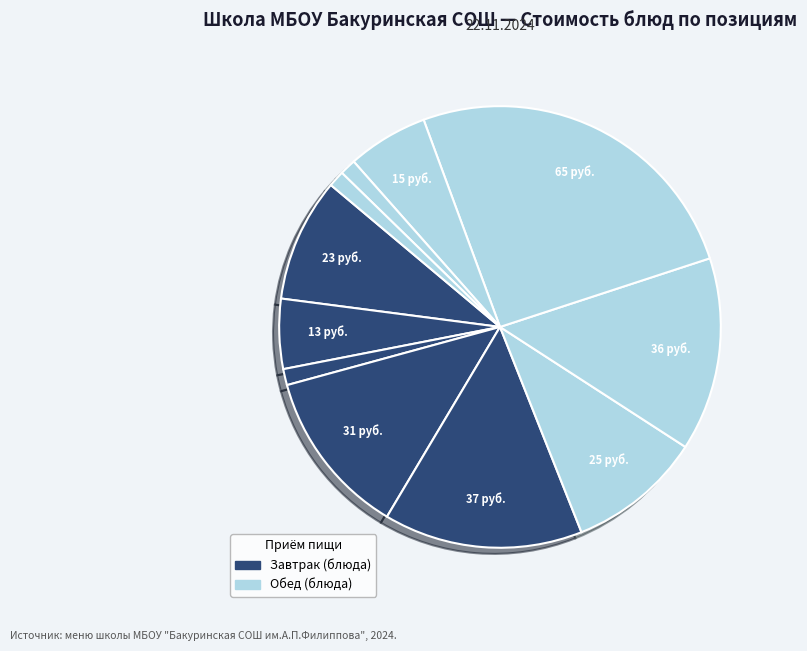

What is the change in value from чай с лимоном to салат из свежей капусты с яблоками?

+12